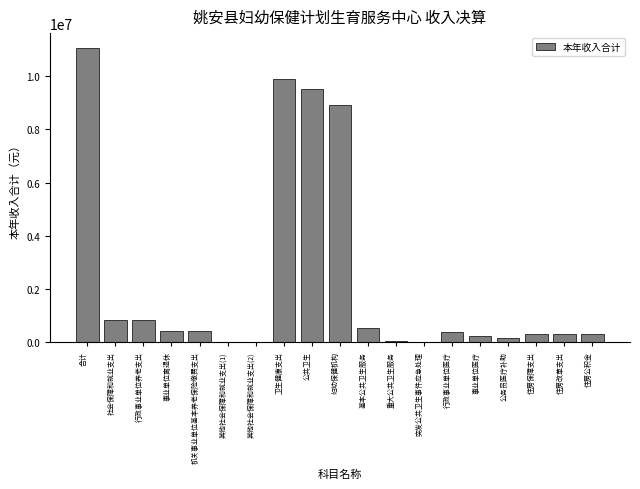

Read the value at 行政事业单位医疗.

399978.4